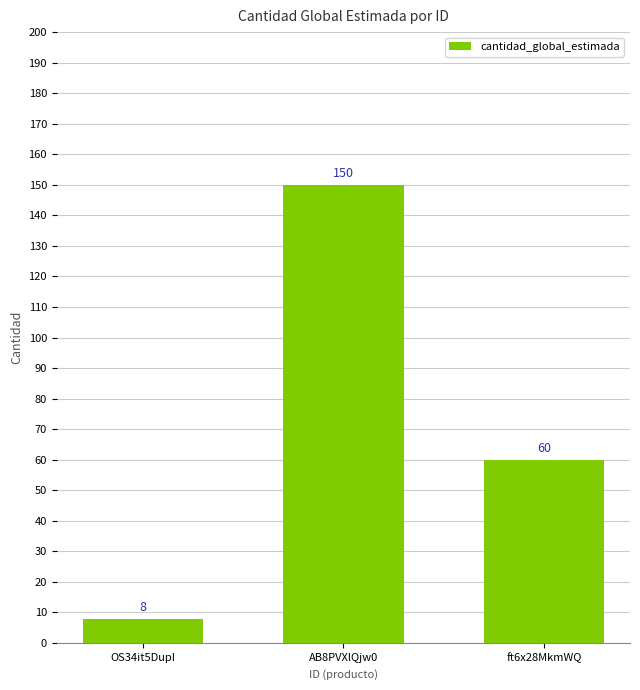

What is the label of the 3rd bar from the left?

ft6x28MkmWQ